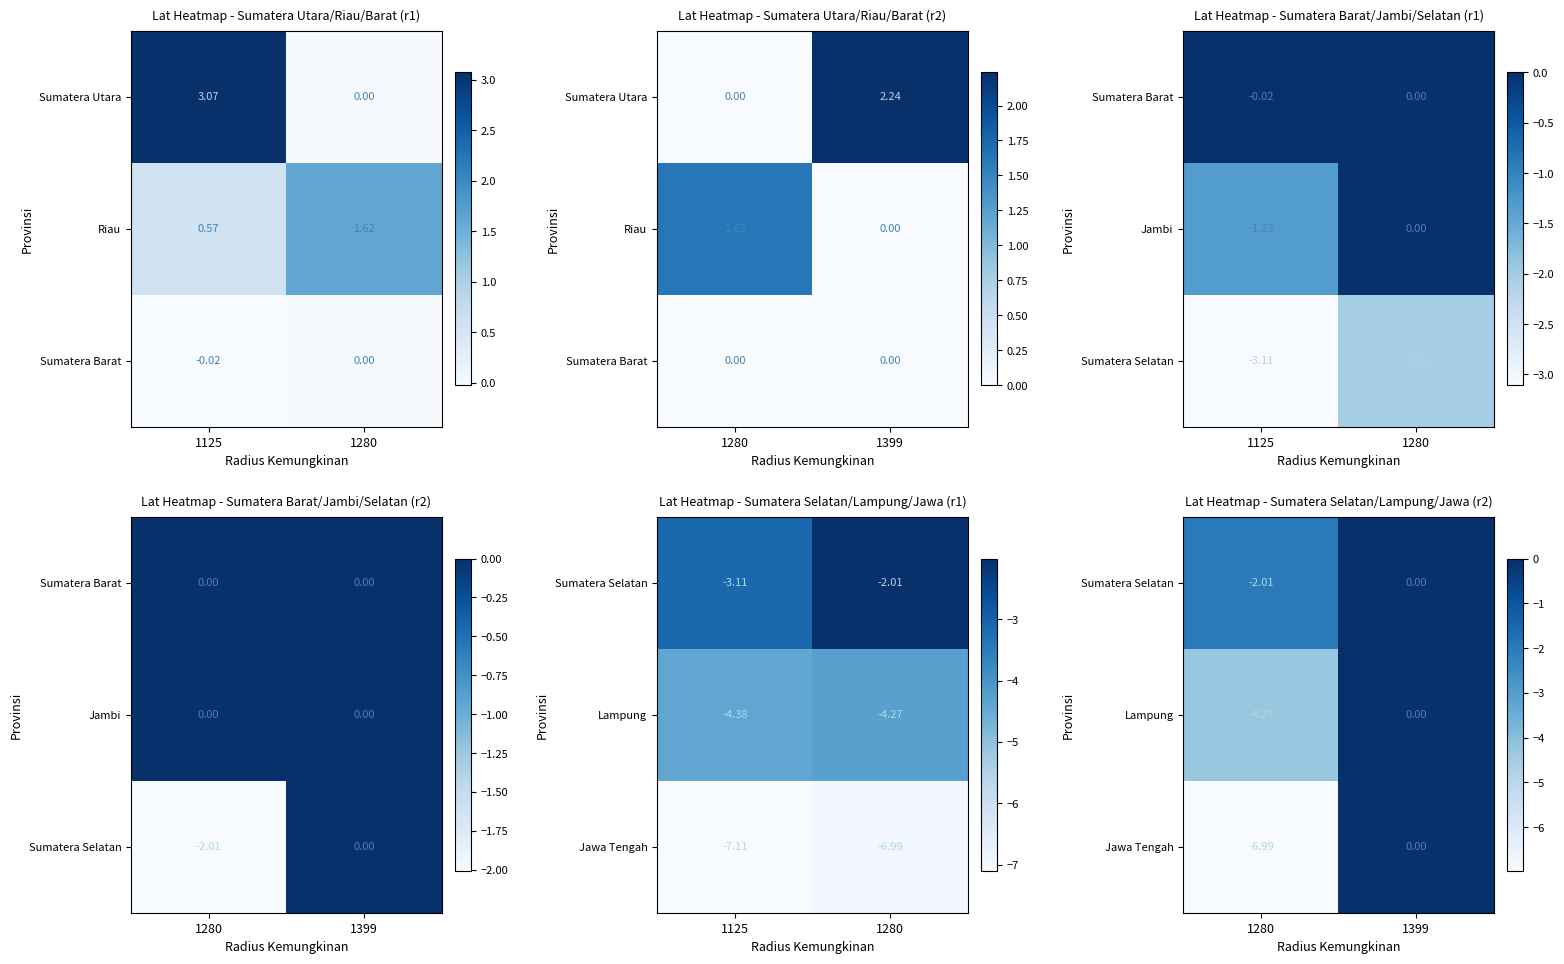

How many negative values does the Sumatera Selatan series have?

1